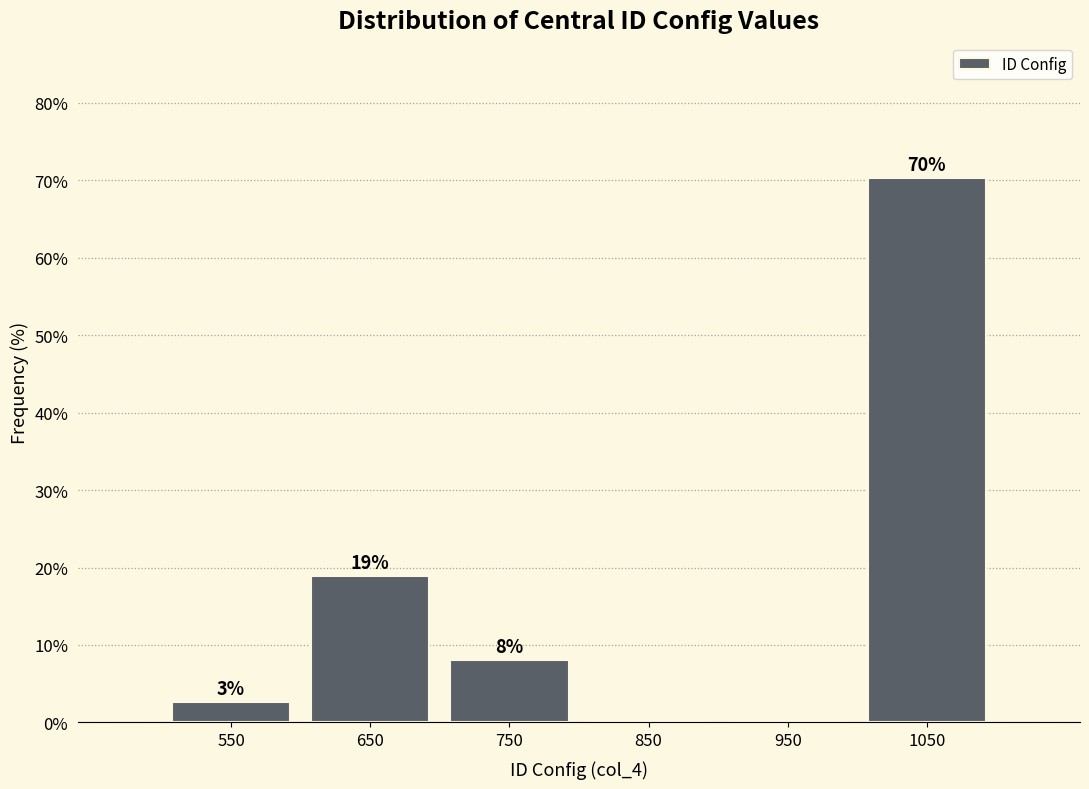

Over which range of the x-axis is the bar tallest?

1000 to 1100